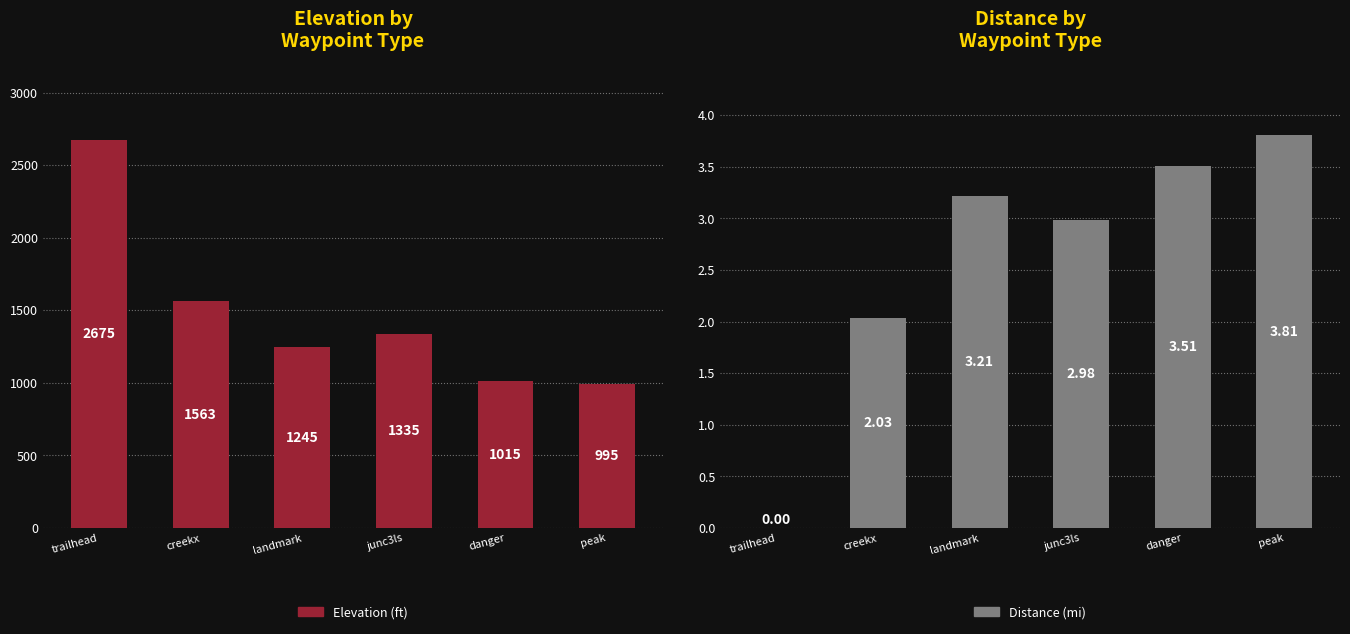

What position from the left is peak?

6